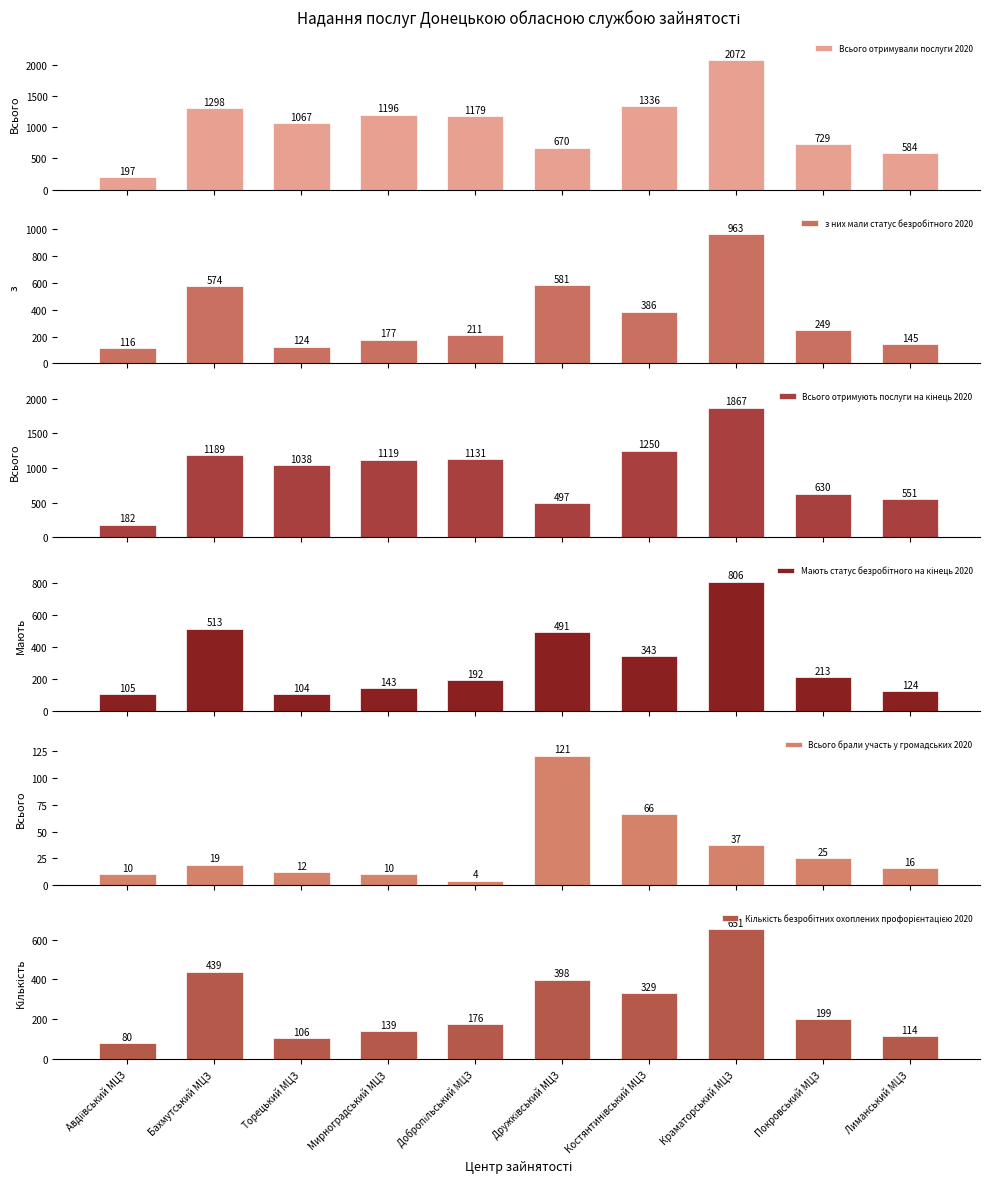

What is the sum of the Мають статус безробітного на кінець 2020 values at Мирноградський МЦЗ and Лиманський МЦЗ?

267